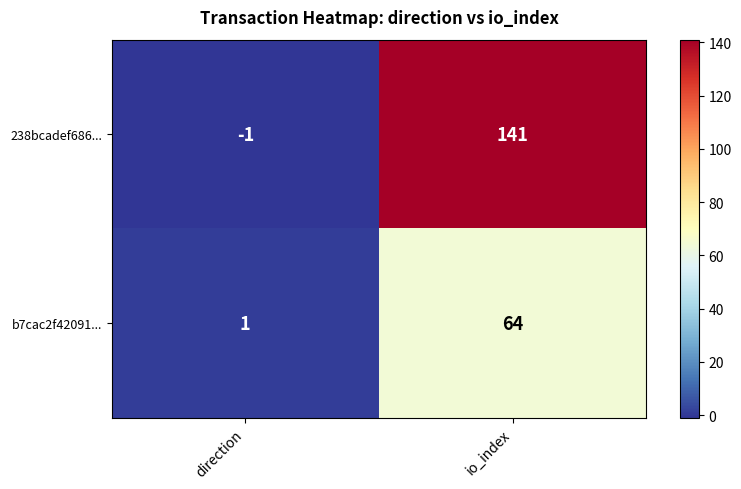

What is the maximum value shown in the chart?

141